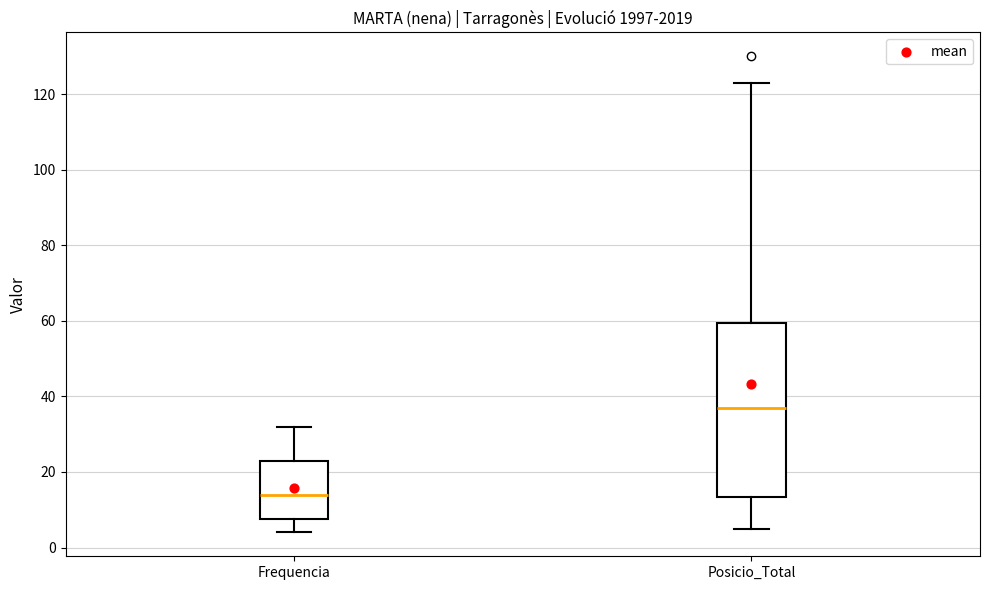

Where does the upper whisker of the box for Frequencia end on the y-axis? The values are not printed on the chart, so give them approximately, as read against the axis.

32